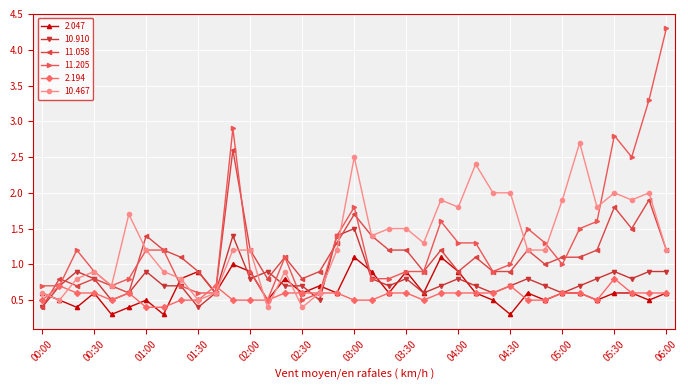

How many lines are shown in the chart?

6